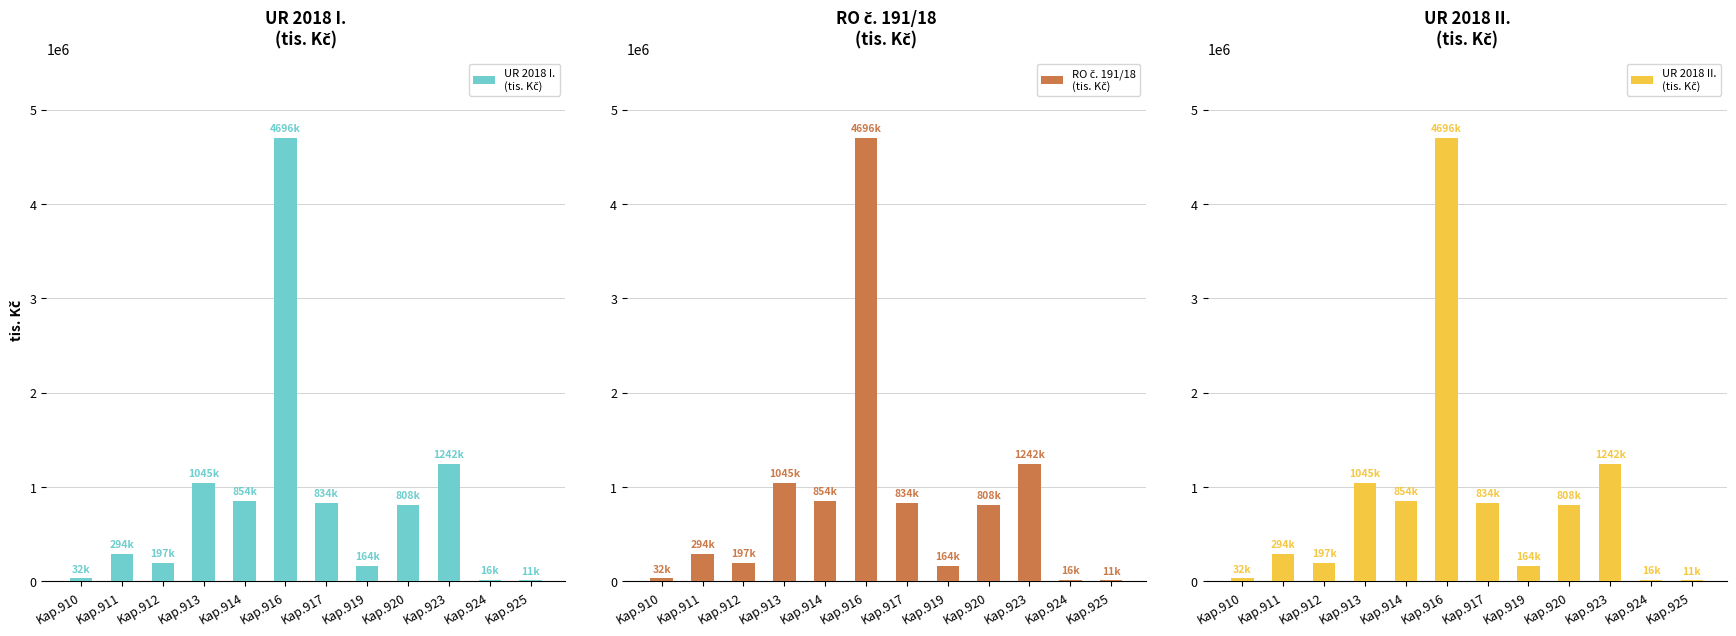

At how many categories does at least one series exceed 3889512?

1